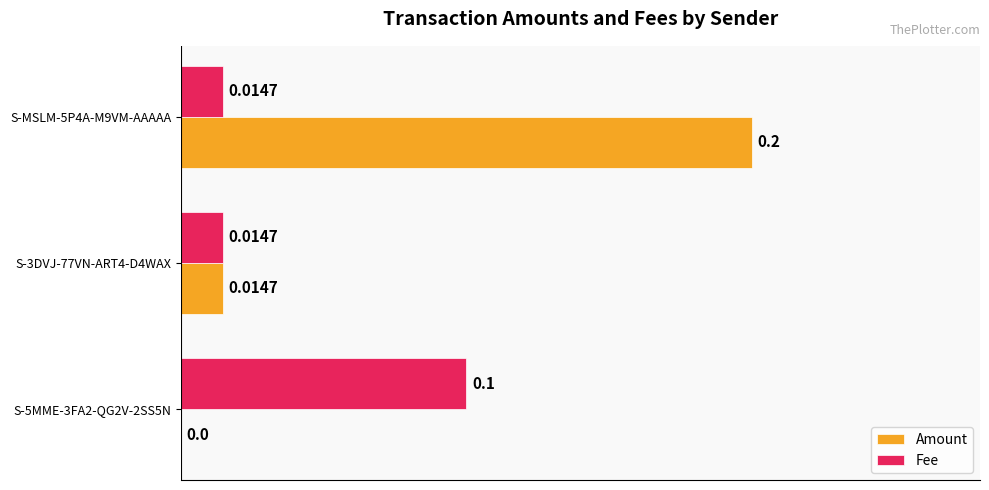

Is the value of Fee at S-3DVJ-77VN-ART4-D4WAX greater than the value of Amount at S-5MME-3FA2-QG2V-2SS5N?

Yes